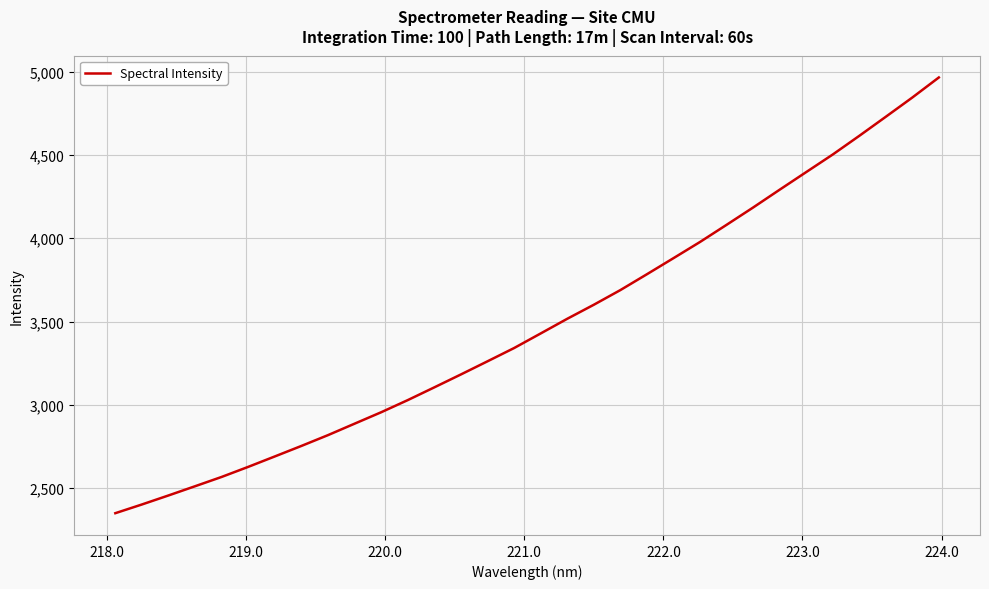

What is the minimum value shown in the chart?

2349.0